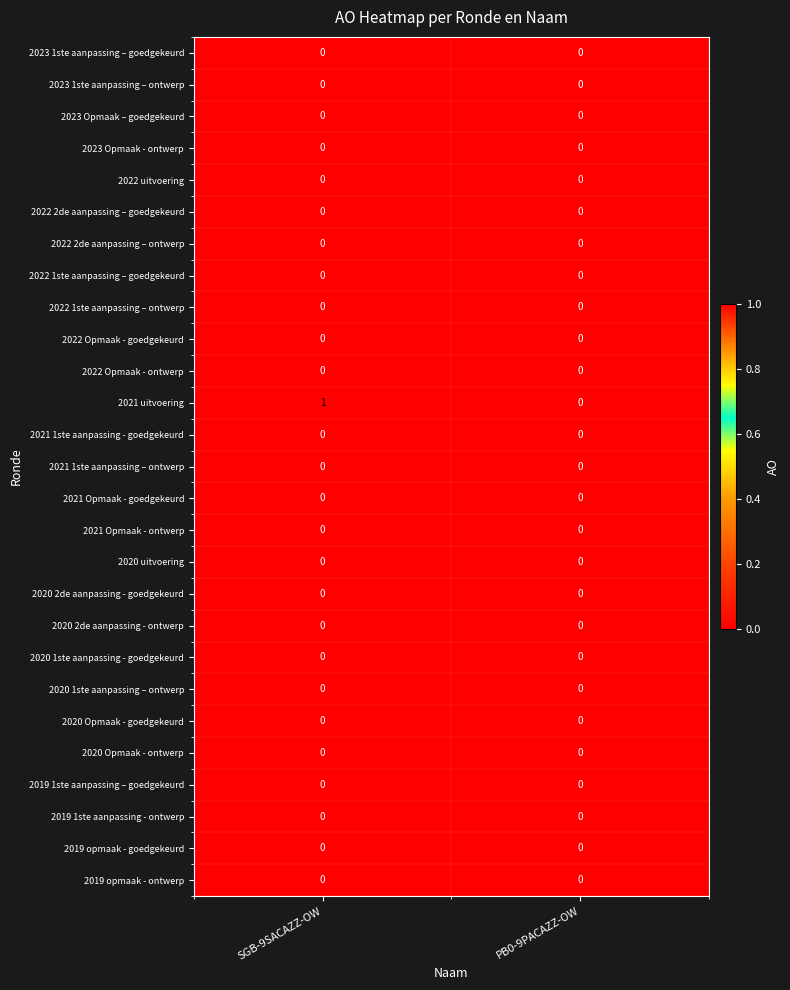

Which series has the largest range (max minus min)?

2021 uitvoering